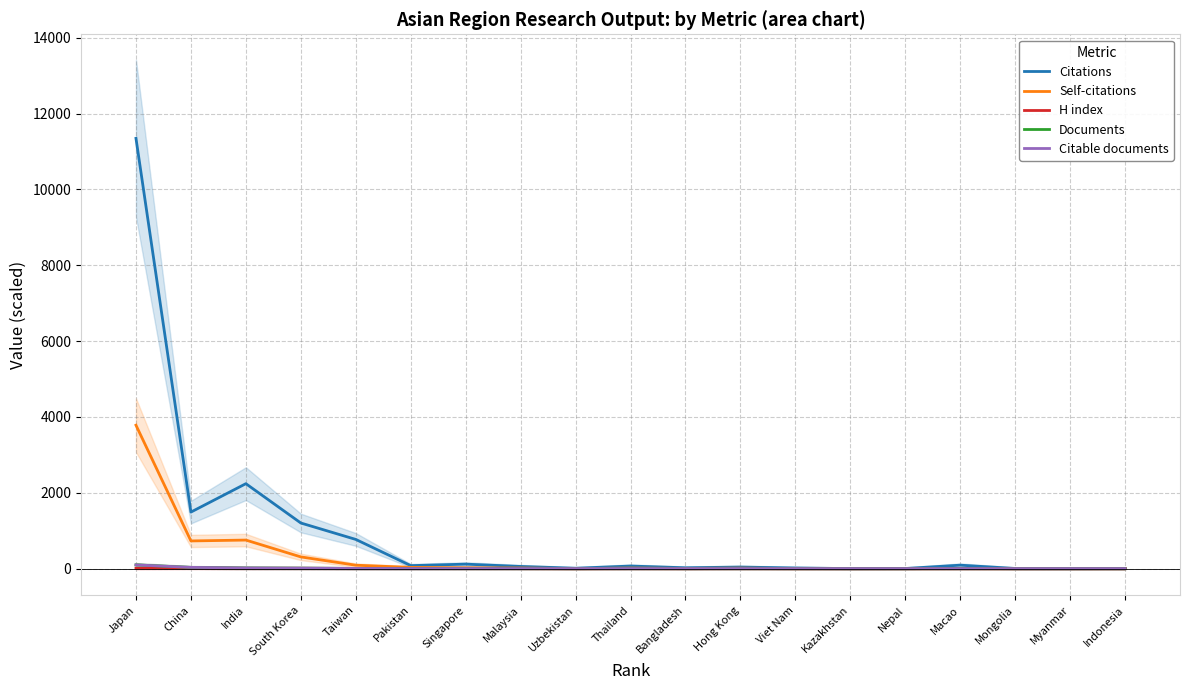

The Citable documents series shows 32.0 at China. True or false?

True